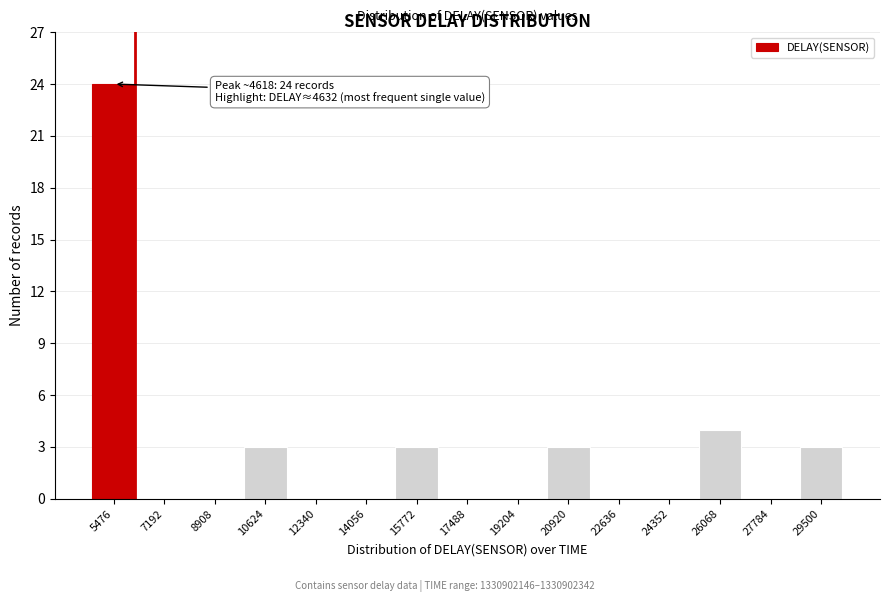

Reading left to right, transcribe all the data shown in this chart.

5476=24	7192=0	8908=0	10624=3	12340=0	14056=0	15772=3	17488=0	19204=0	20920=3	22636=0	24352=0	26068=4	27784=0	29500=3